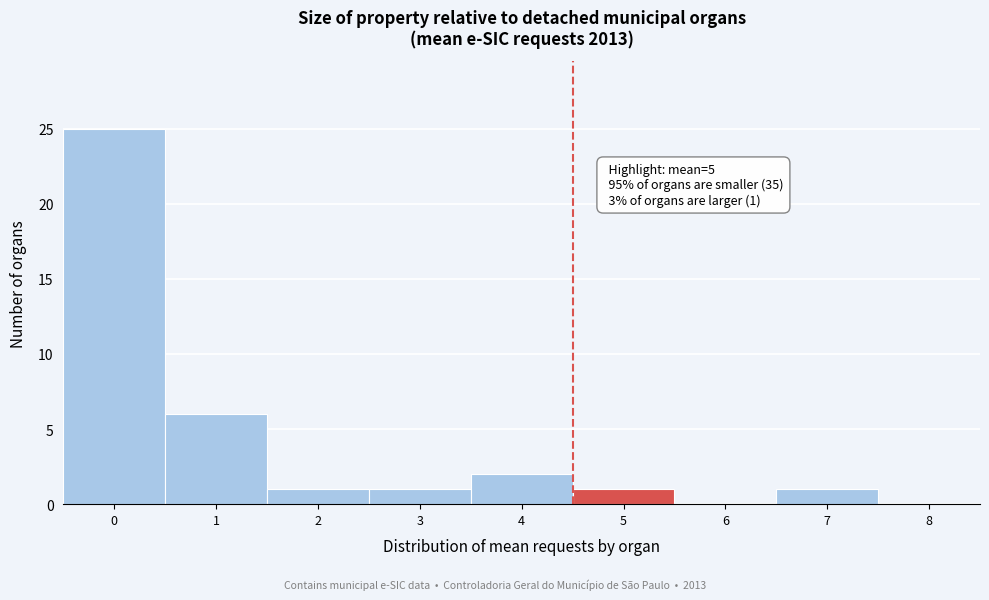

Reading left to right, list all the values displayed in this chart.

0=25	1=6	2=1	3=1	4=2	5=1	6=0	7=1	8=0